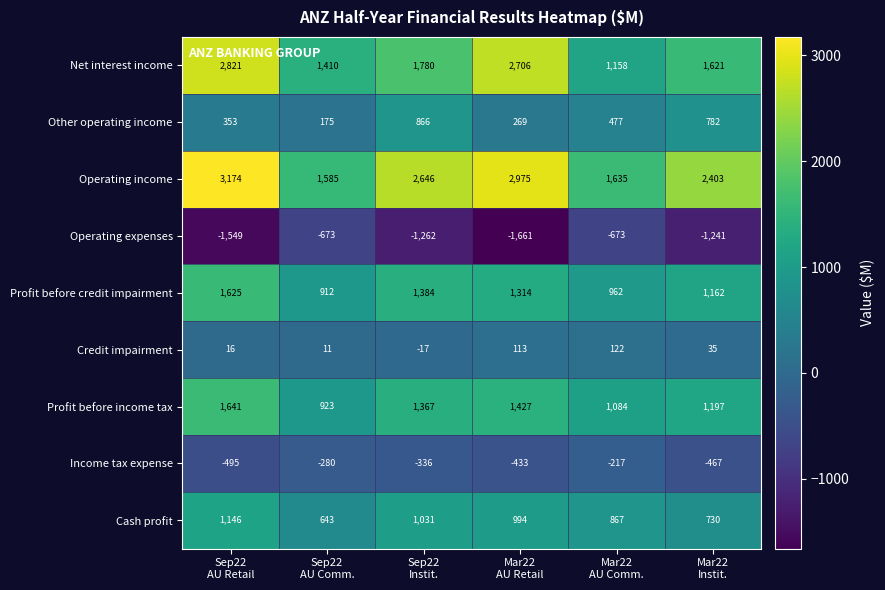

What is the maximum value shown in the chart?

3174